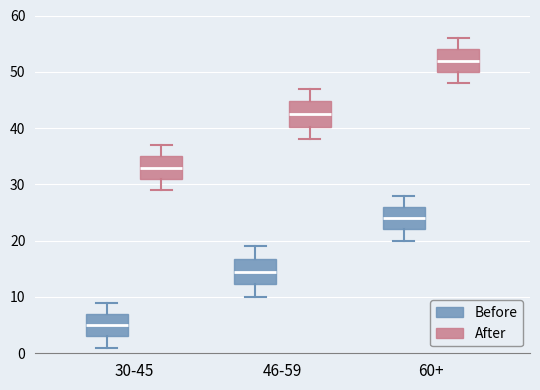

Reading left to right, transcribe this box plot: for each box, give where its median line is, the range the box spans, and where its two whiskers end, as read against the y-axis. The values are not printed on the chart, so give them approximately, as read against the axis.

30-45 (Before): median 5, box 3 to 7, whiskers 1 to 9
30-45 (After): median 33, box 31 to 35, whiskers 29 to 37
46-59 (Before): median 15, box 12 to 17, whiskers 10 to 19
46-59 (After): median 43, box 40 to 45, whiskers 38 to 47
60+ (Before): median 24, box 22 to 26, whiskers 20 to 28
60+ (After): median 52, box 50 to 54, whiskers 48 to 56